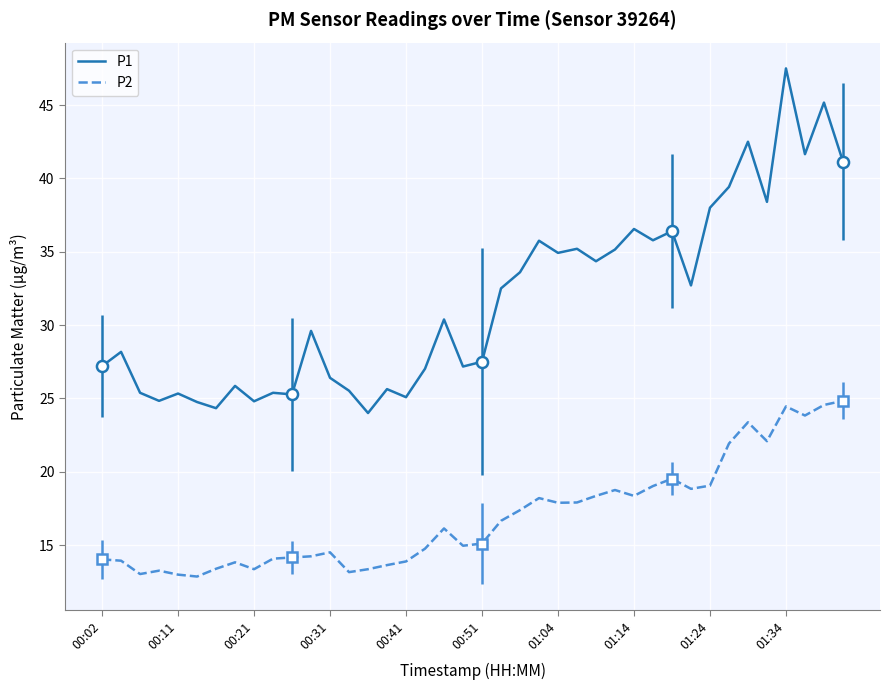

What is the highest value of the P1 series?

47.5